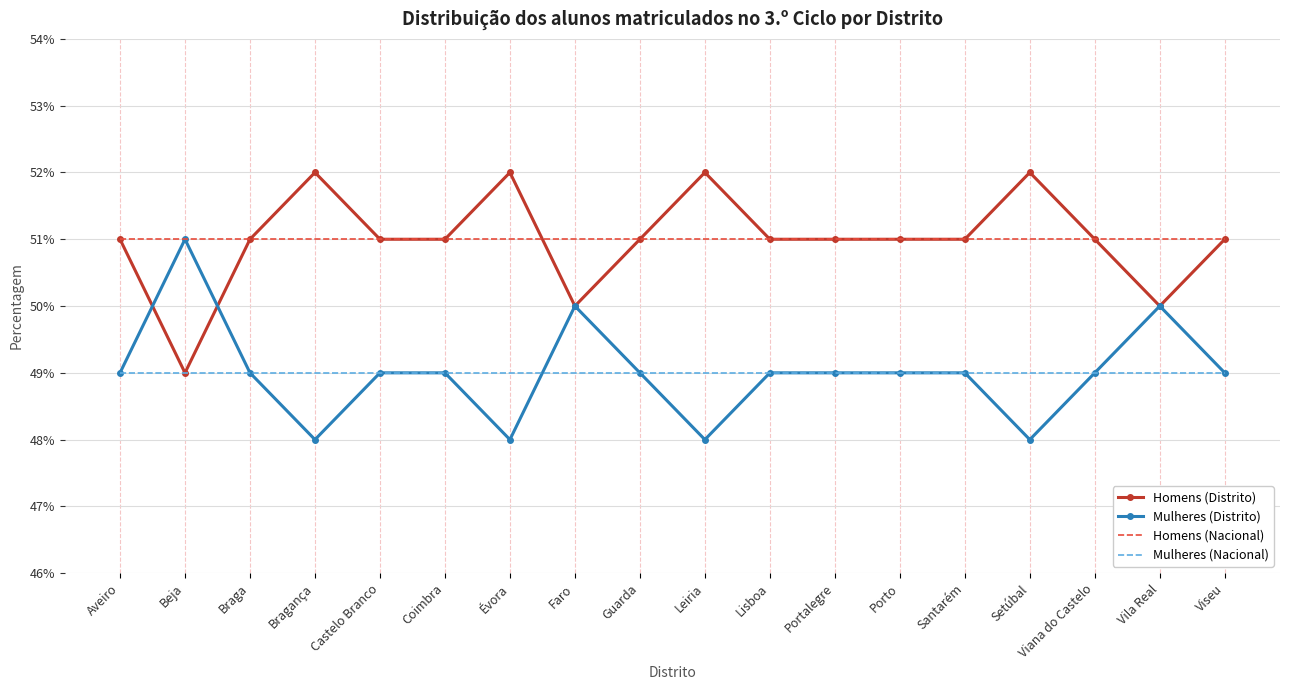

How many interior local valleys does the Homens (Distrito) series have?

3